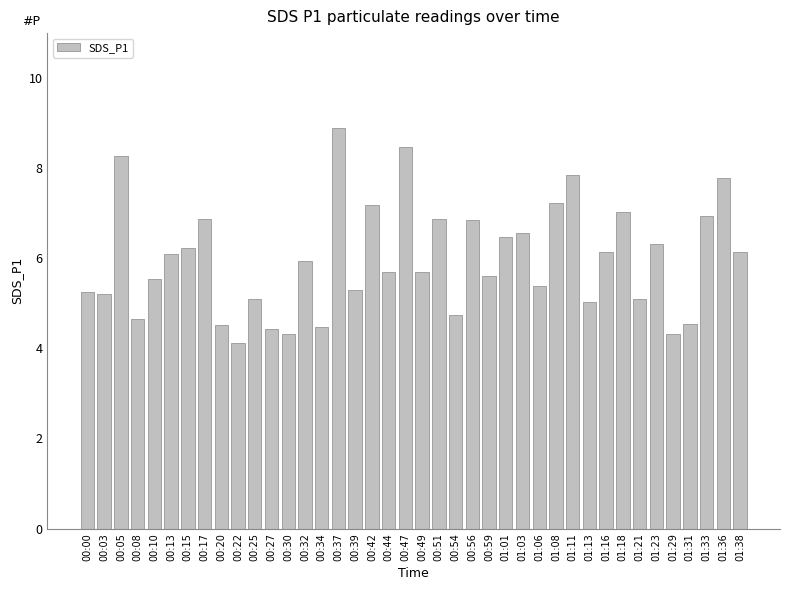

True or false: the data shows 7.8 at 00:54.

False